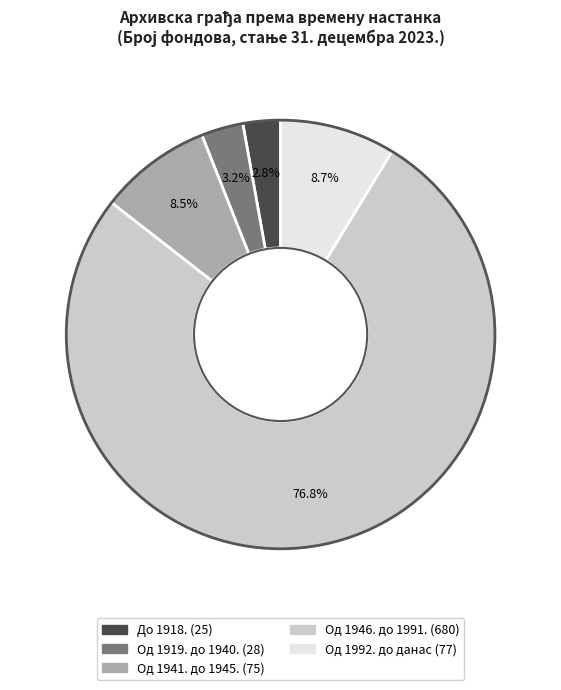

Which slice is the largest?

Од 1946. до 1991.